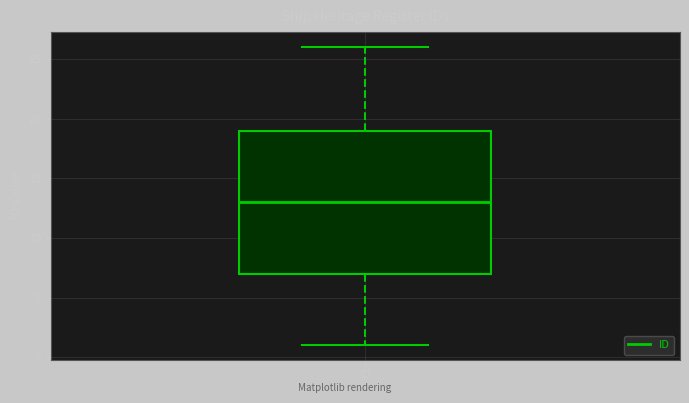

Where does the median line of the box for ID sit on the y-axis? The values are not printed on the chart, so give them approximately, as read against the axis.

13